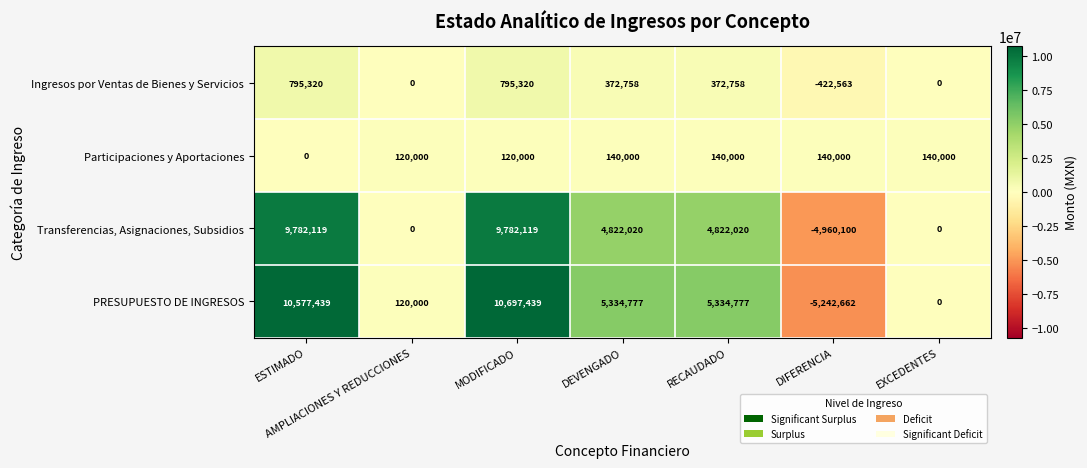

How many values in the Participaciones y Aportaciones series are below 140000?

3